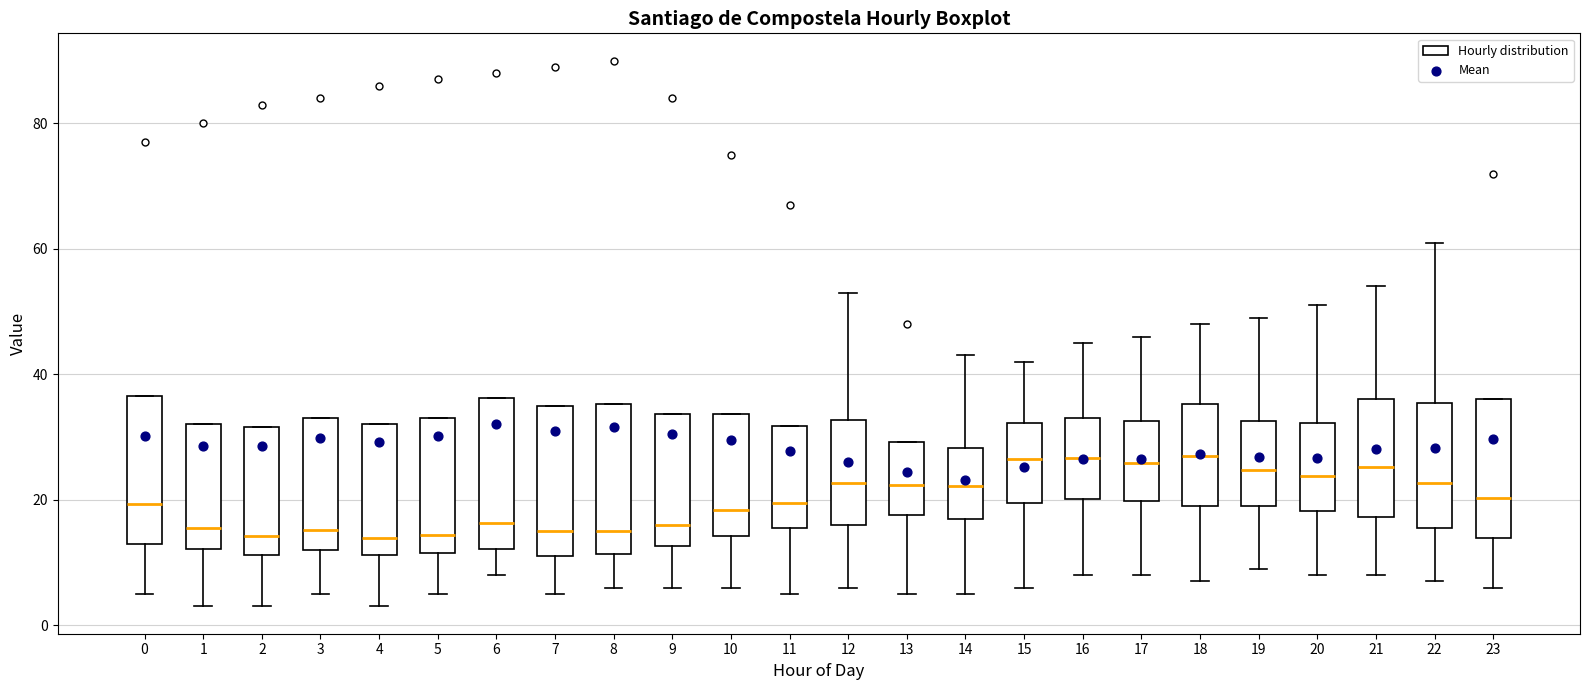

Reading left to right, transcribe this box plot: for each box, give where its median line is, the range the box spans, and where its two whiskers end, as read against the y-axis. The values are not printed on the chart, so give them approximately, as read against the axis.

0: median 20, box 14 to 36, whiskers 6 to 36
1: median 16, box 12 to 32, whiskers 4 to 32
2: median 14, box 12 to 32, whiskers 4 to 32
3: median 16, box 12 to 34, whiskers 6 to 34
4: median 14, box 12 to 32, whiskers 4 to 32
5: median 14, box 12 to 34, whiskers 6 to 34
6: median 16, box 12 to 36, whiskers 8 to 36
7: median 16, box 12 to 36, whiskers 6 to 36
8: median 16, box 12 to 36, whiskers 6 to 36
9: median 16, box 12 to 34, whiskers 6 to 34
10: median 18, box 14 to 34, whiskers 6 to 34
11: median 20, box 16 to 32, whiskers 6 to 32
12: median 22, box 16 to 32, whiskers 6 to 54
13: median 22, box 18 to 30, whiskers 6 to 30
14: median 22, box 18 to 28, whiskers 6 to 44
15: median 26, box 20 to 32, whiskers 6 to 42
16: median 26, box 20 to 34, whiskers 8 to 46
17: median 26, box 20 to 32, whiskers 8 to 46
18: median 28, box 20 to 36, whiskers 8 to 48
19: median 24, box 20 to 32, whiskers 10 to 50
20: median 24, box 18 to 32, whiskers 8 to 52
21: median 26, box 18 to 36, whiskers 8 to 54
22: median 22, box 16 to 36, whiskers 8 to 62
23: median 20, box 14 to 36, whiskers 6 to 36